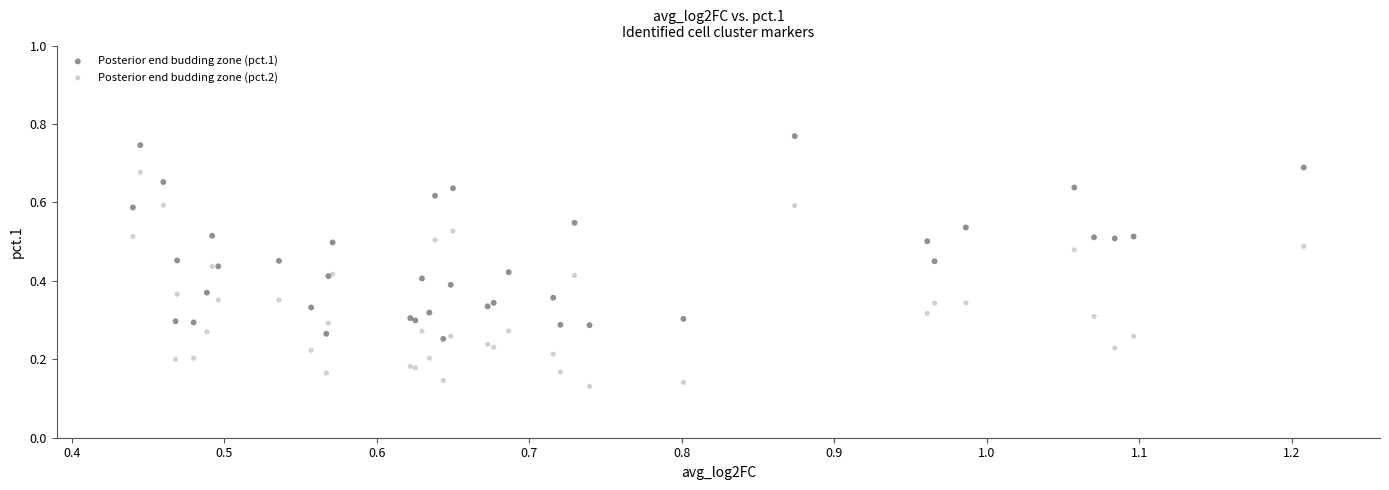

Which series reaches the minimum Y coordinate?

Posterior end budding zone (pct.2)